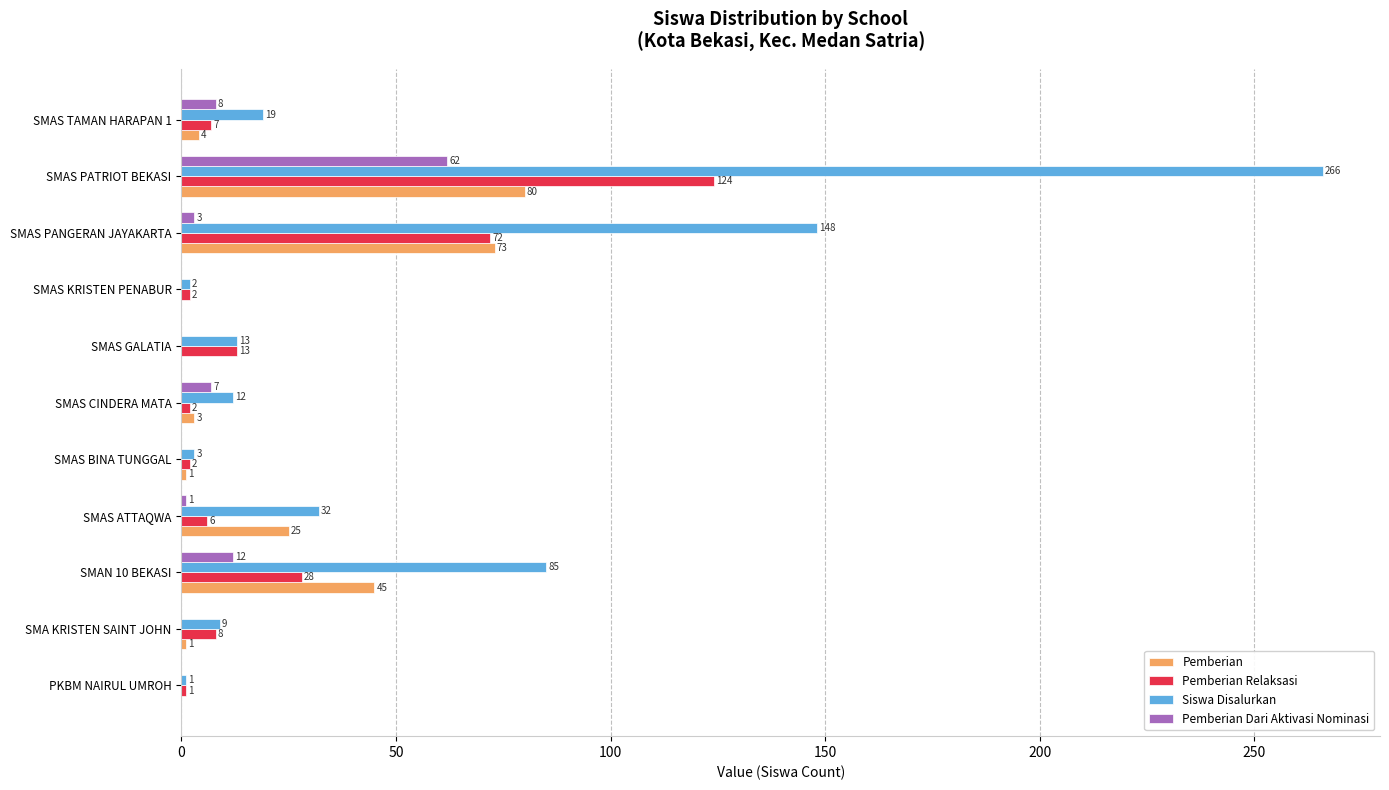

Where is Siswa Disalurkan nearest to the value 133?

SMAS PANGERAN JAYAKARTA